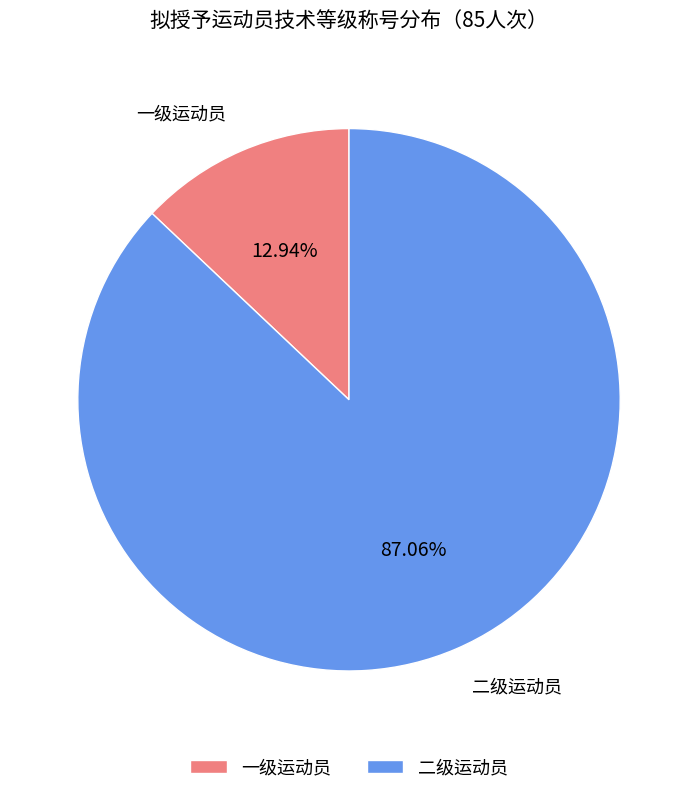

Which category has the smallest portion of the pie?

一级运动员